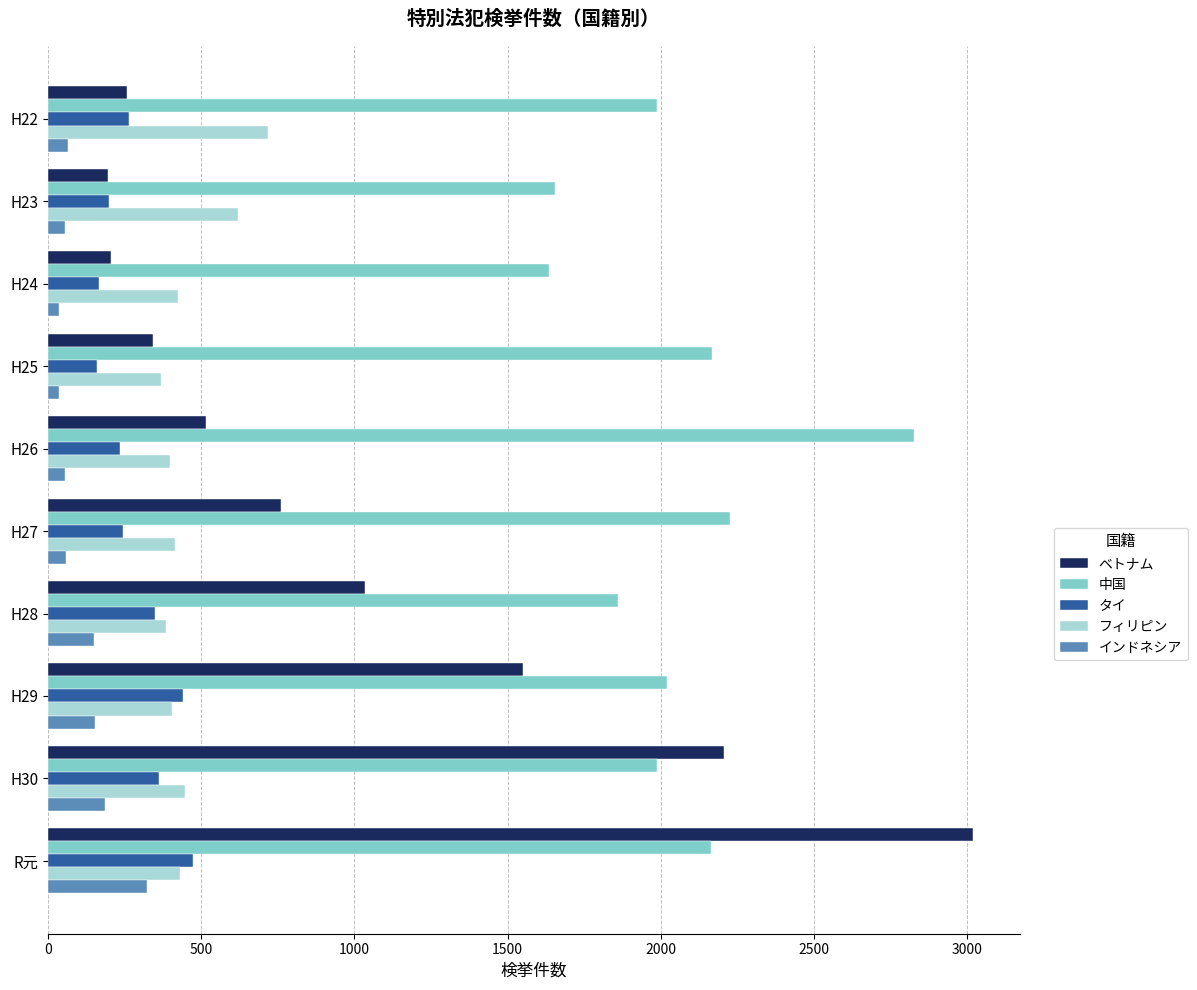

What is the minimum value for 中国?

1636